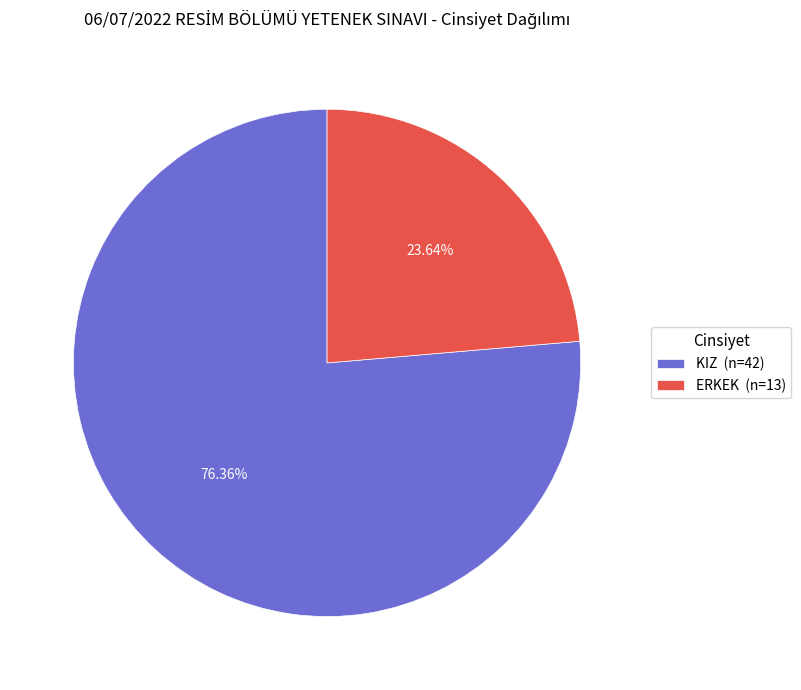

What is the majority slice?

KIZ